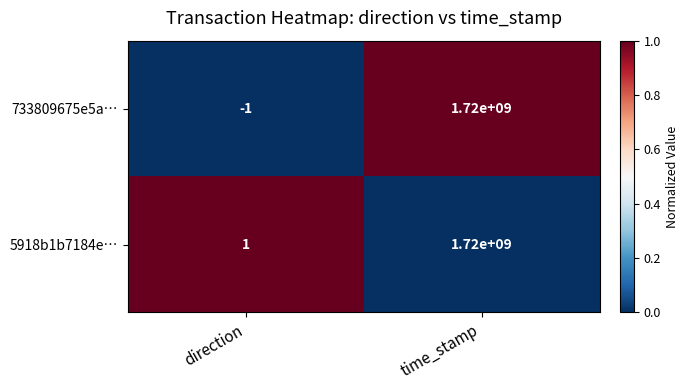

List the series in order of their overall mean, lowest first.

733809675e5a…, 5918b1b7184e…